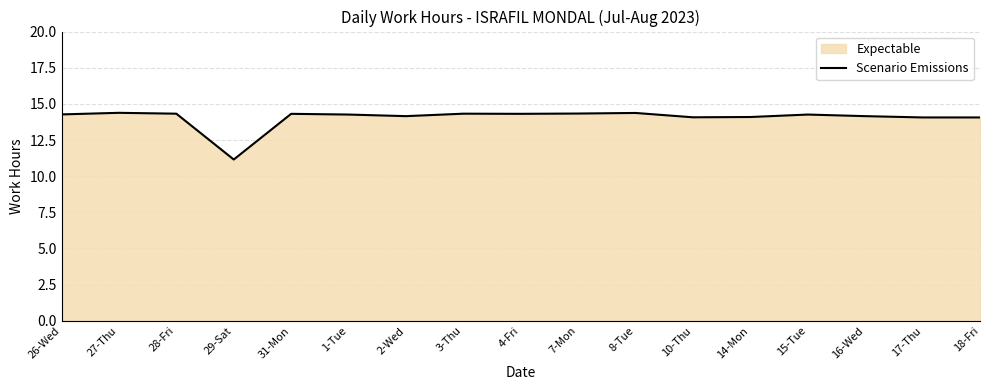

True or false: the data shows 4.5 at 29-Sat.

False